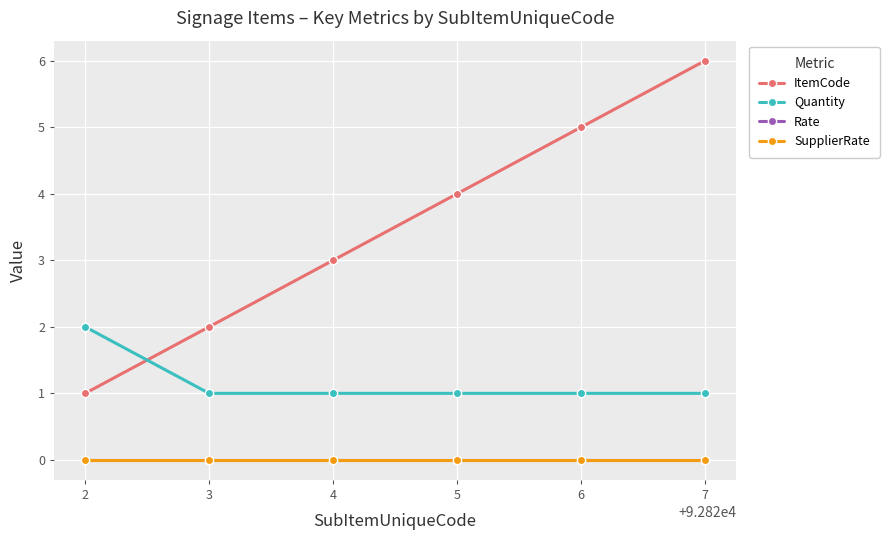

Does the chart display data point markers on the line(s)?

Yes